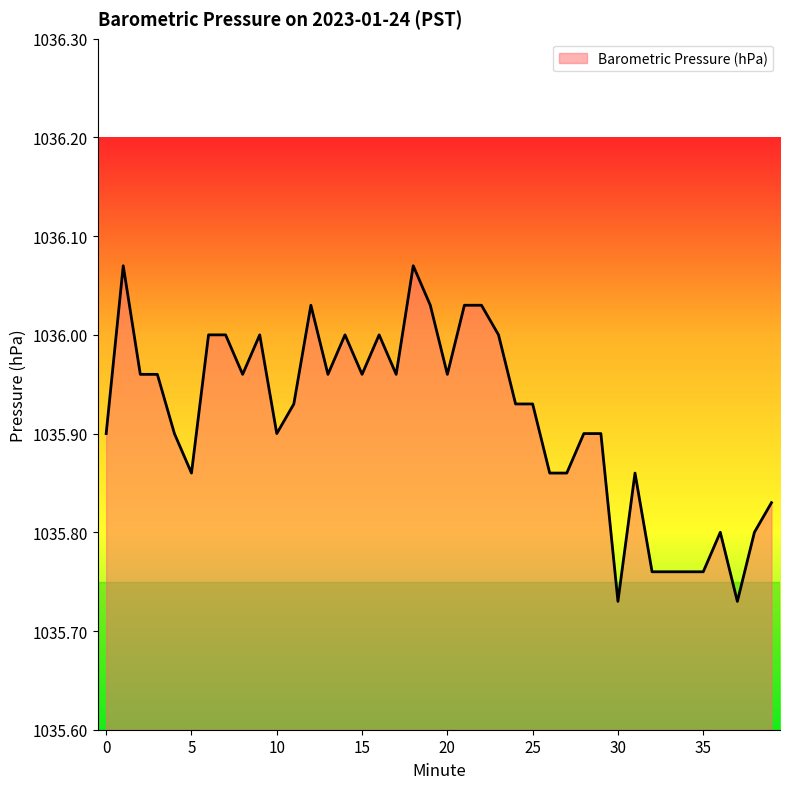

How many lines are shown in the chart?

1